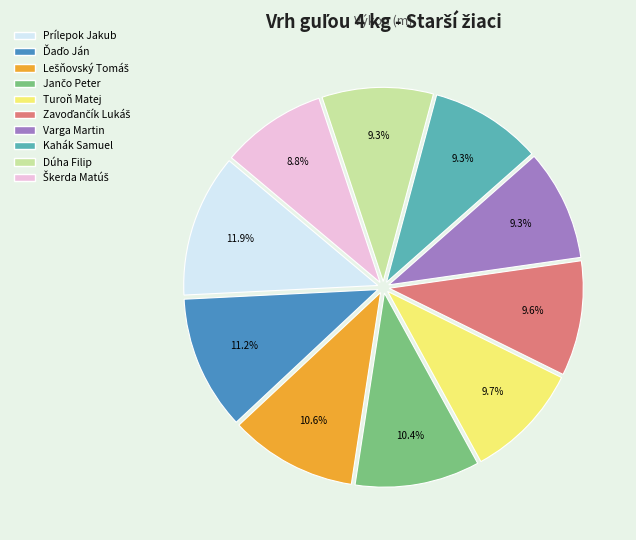

Which category has the biggest portion of the pie?

Prílepok Jakub